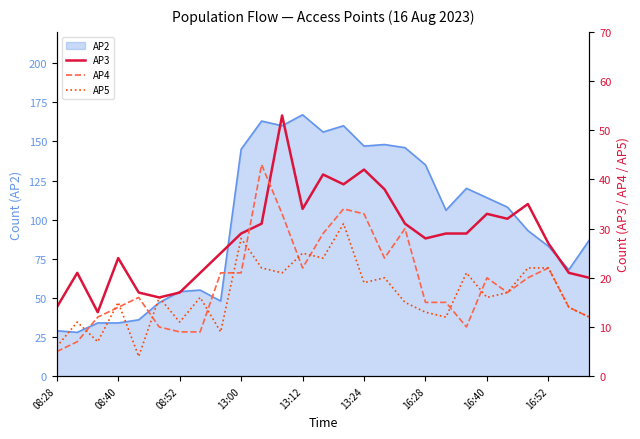

What is the maximum value for AP4?

43